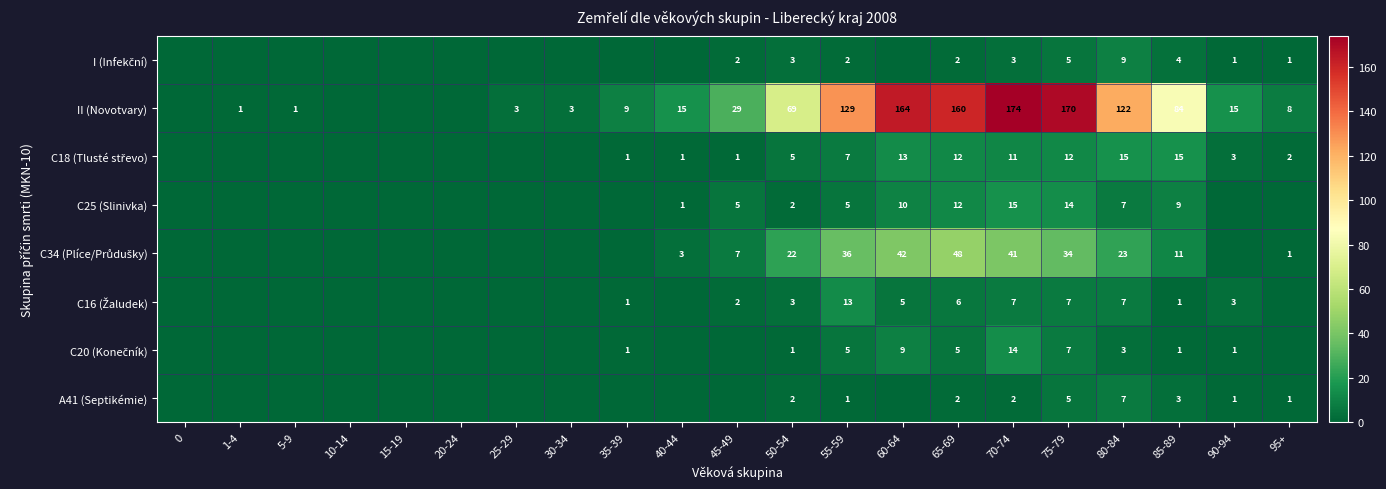

What is the sum of the C25 (Slinivka) values at 45-49 and 40-44?

6